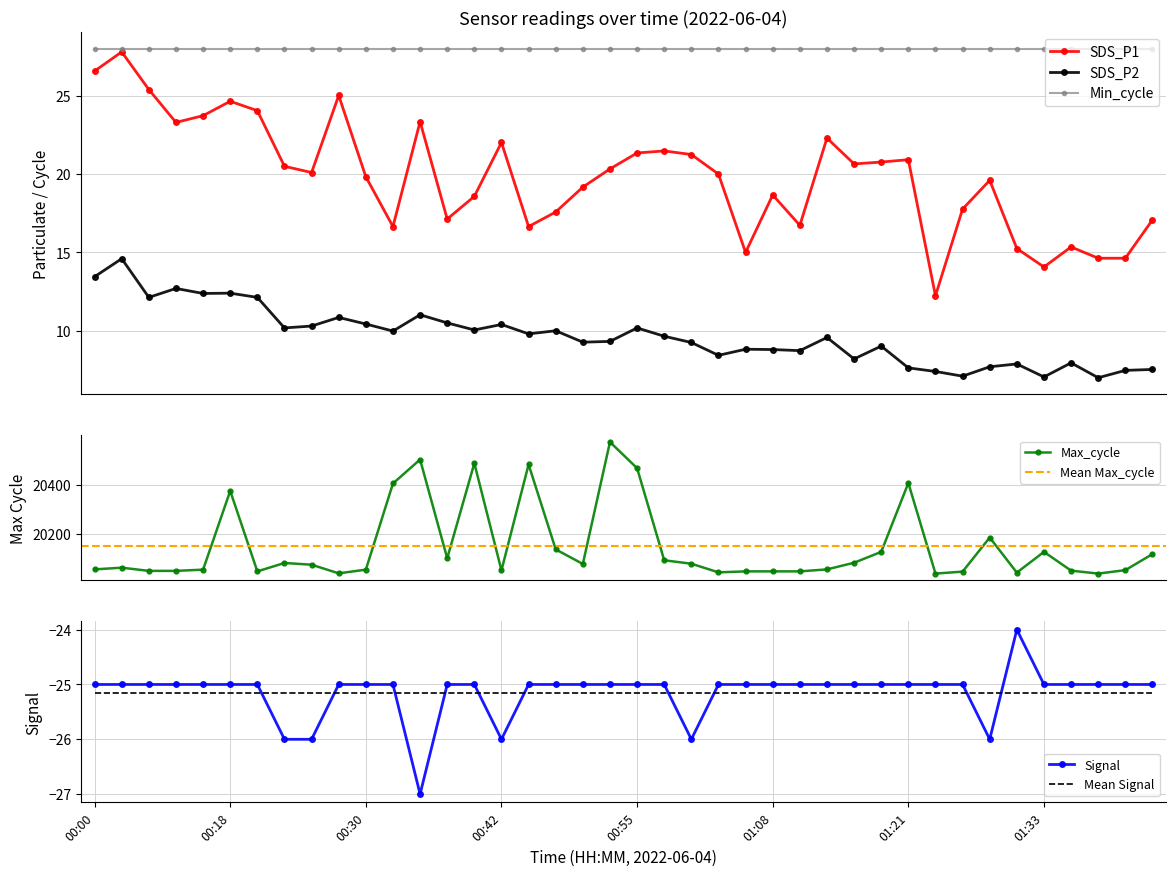

At which category is the sum across all series the highest?

00:52